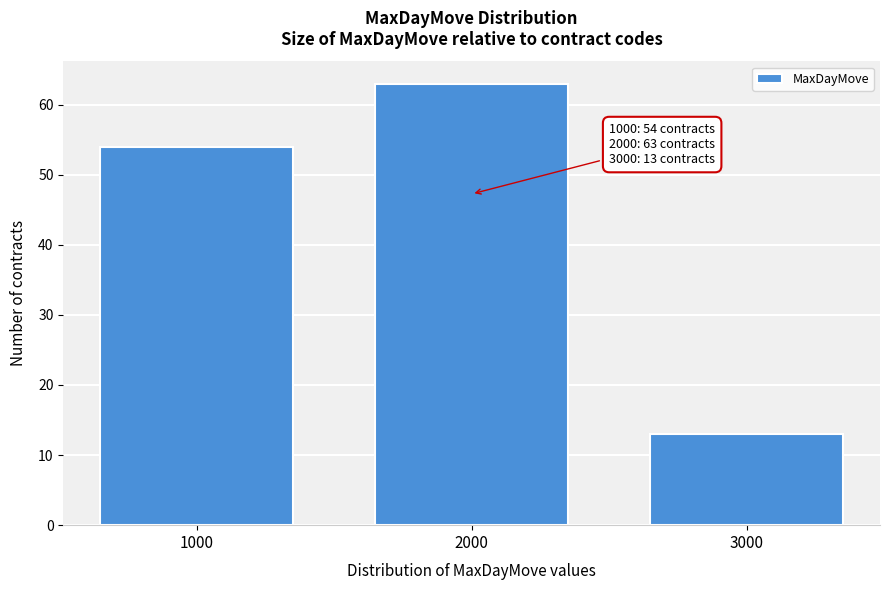

Reading left to right, what are all the values shown in this chart?

1000=54	2000=63	3000=13